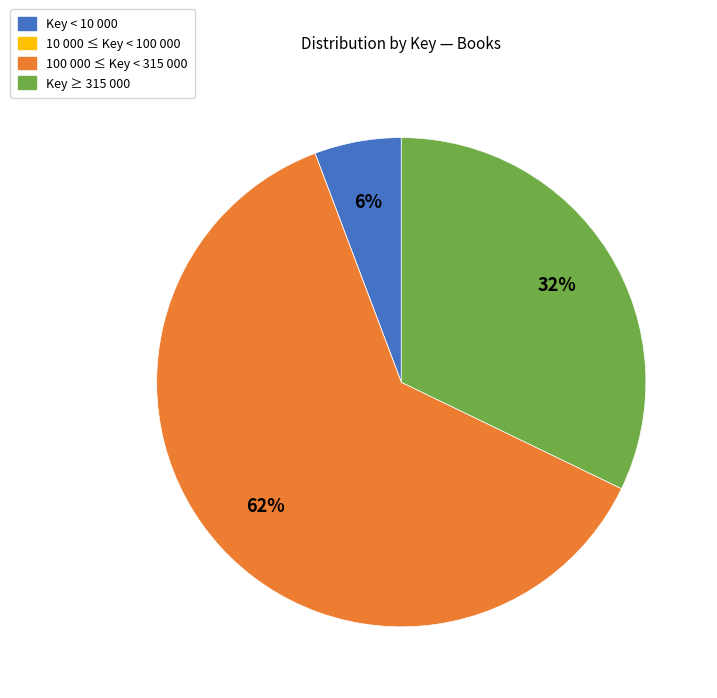

Which slice is the largest?

100 000 ≤ Key < 315 000